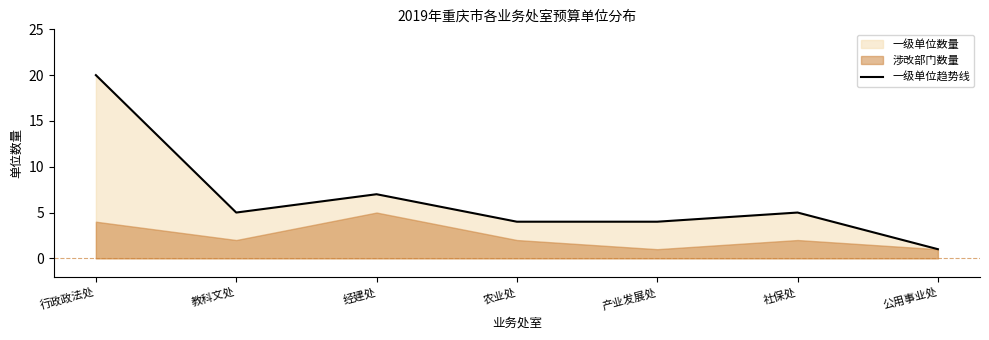

The chart shows a value of 2 at 产业发展处. True or false?

False